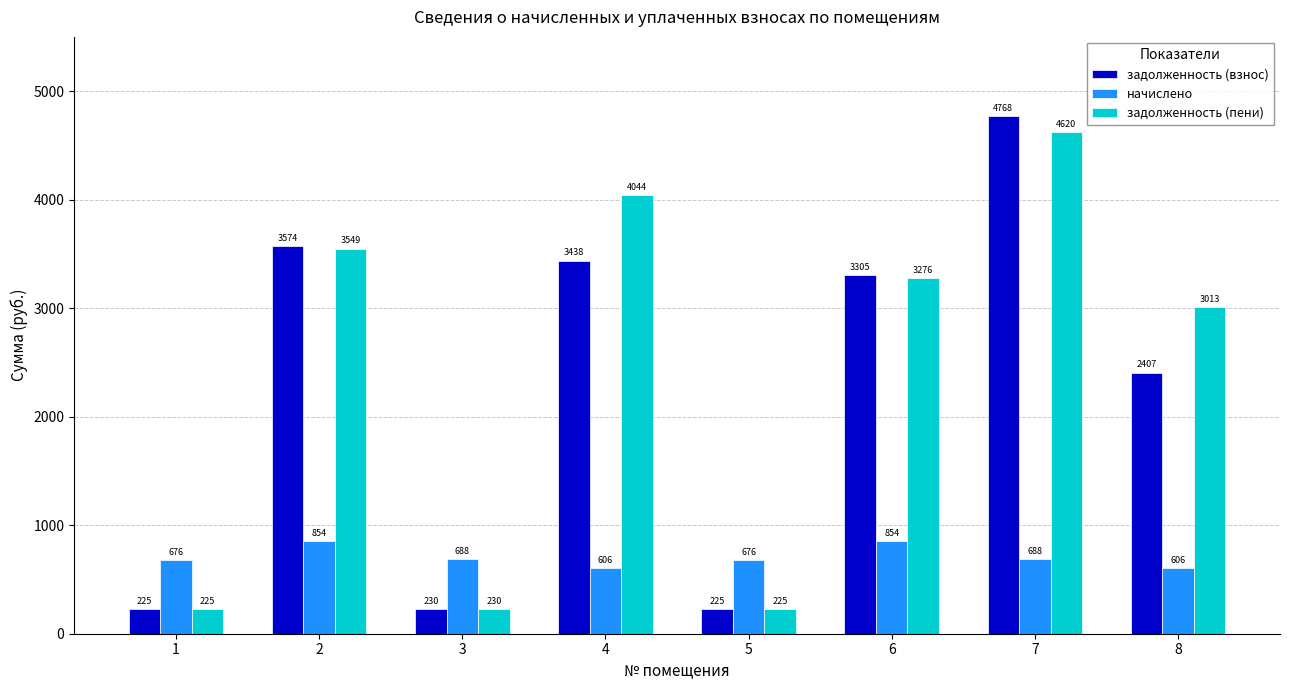

At which label is задолженность (пени) closest to 2422?

8